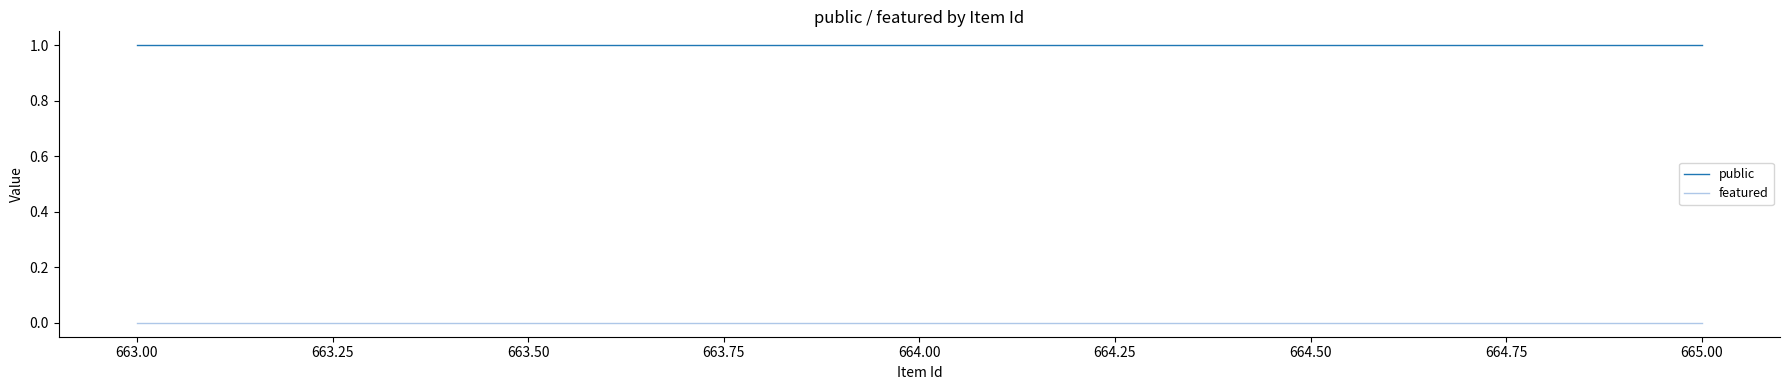

Which series has the largest total across all categories?

public